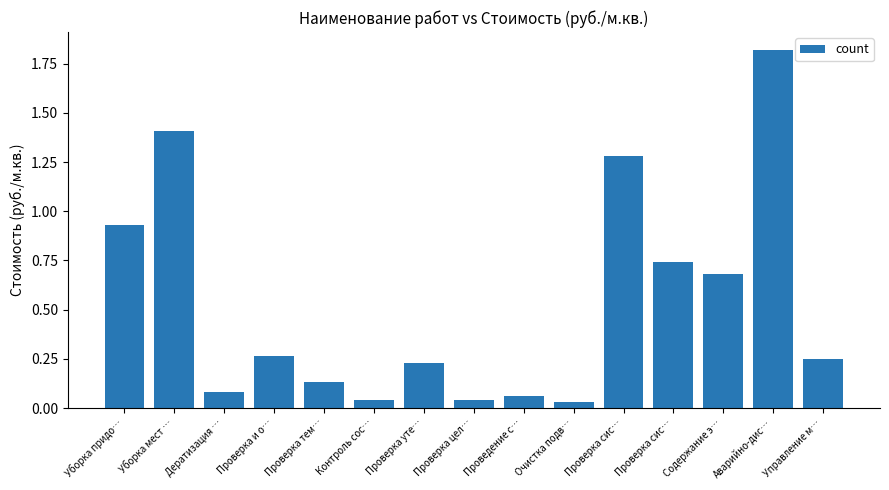

Reading right to left, transcribe all the data shown in this chart.

Управление м…=0.2	Аварийно-дис…=1.8	Содержание э…=0.7	Проверка сис…=0.7	Проверка сис…=1.3	Очистка подв…=0.0	Проведение с…=0.1	Проверка цел…=0.0	Проверка уте…=0.2	Контроль сос…=0.0	Проверка тем…=0.1	Проверка и о…=0.3	Дератизация …=0.1	Уборка мест …=1.4	Уборка придо…=0.9